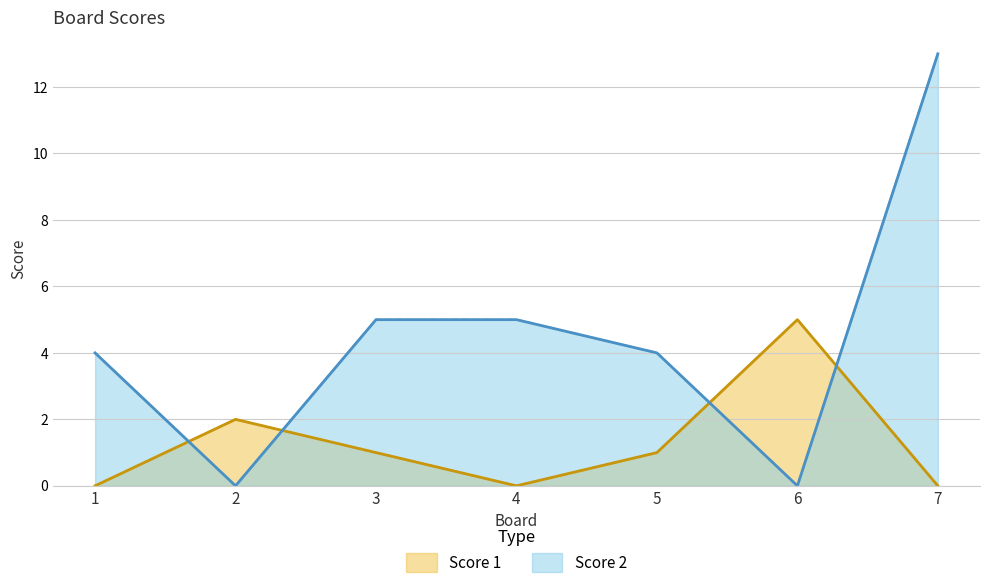

At which category does Score 2 reach its first local valley?

2